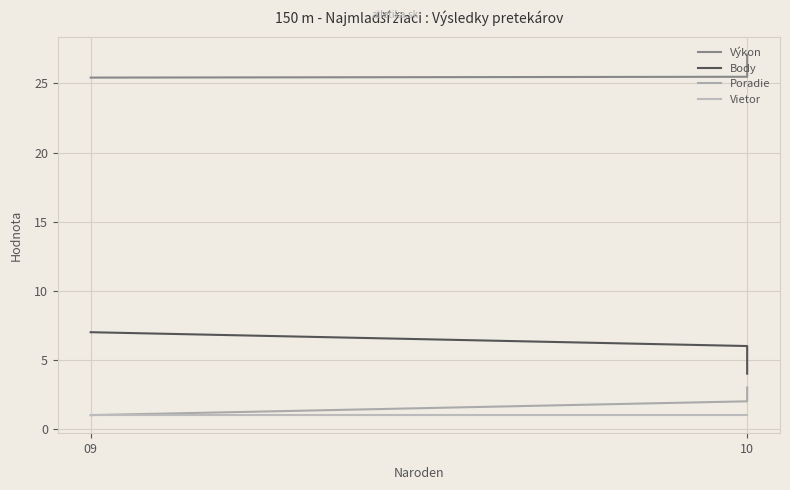

At which label is Vietor closest to 1?

09